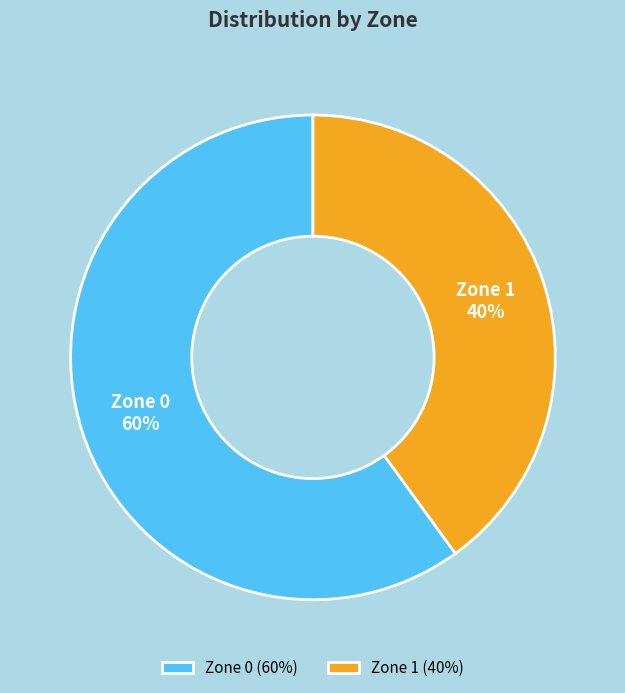

Rank the categories by value from highest to lowest.

Zone 0, Zone 1